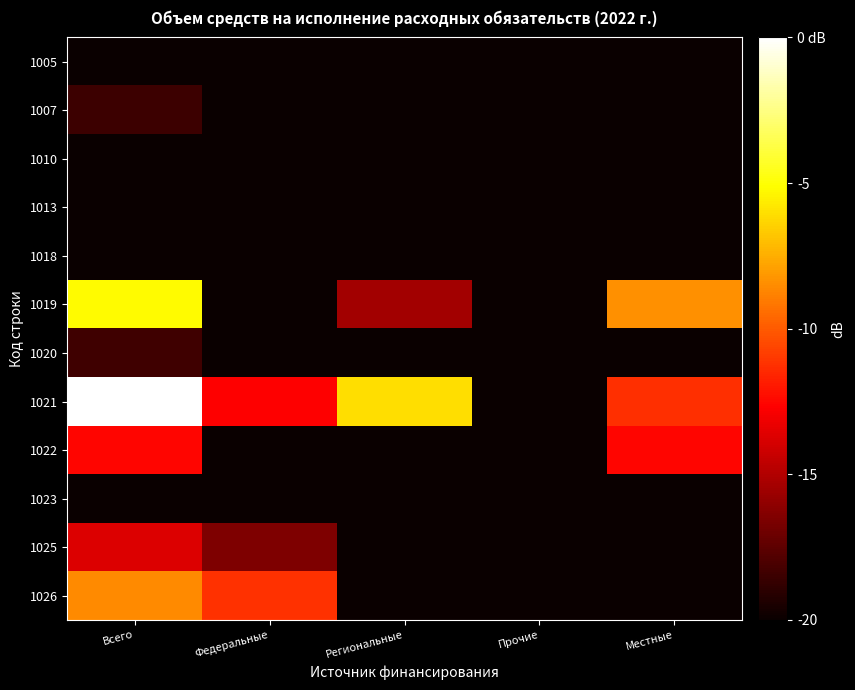

Rank the series at Федеральные from lowest to highest value.

1005, 1007, 1010, 1013, 1018, 1019, 1020, 1022, 1023, 1025, 1021, 1026